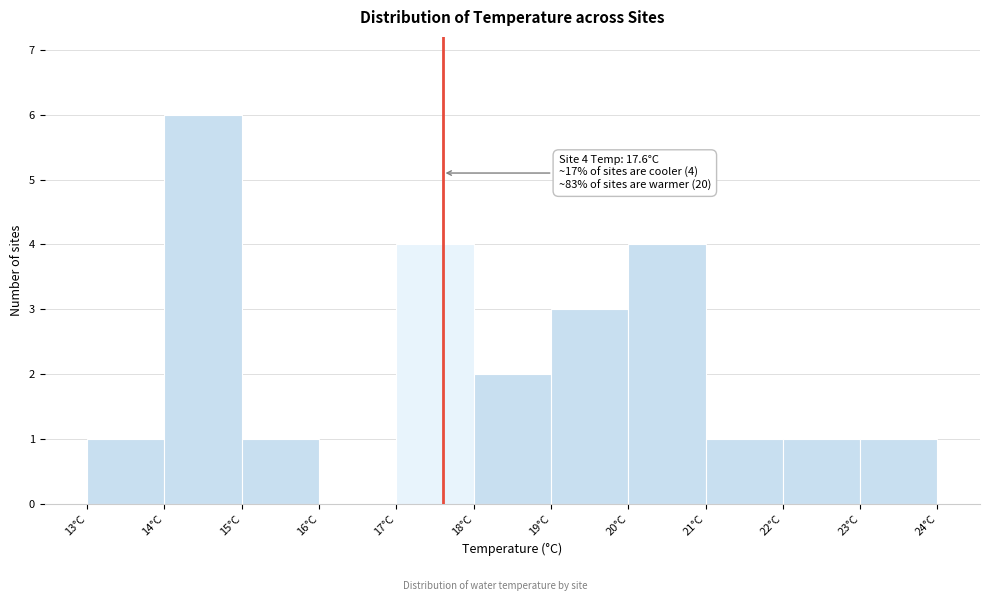

Over which range of the x-axis is the bar tallest?

14 to 15